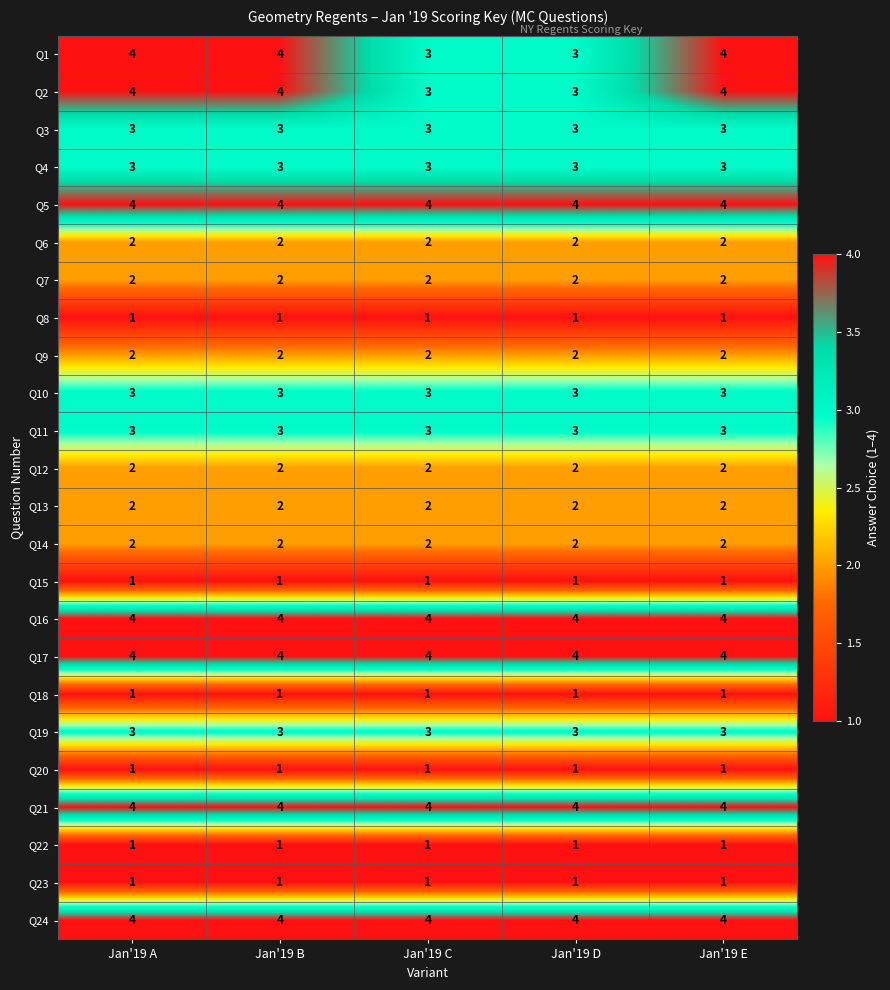

At how many categories does at least one series exceed 1?

5